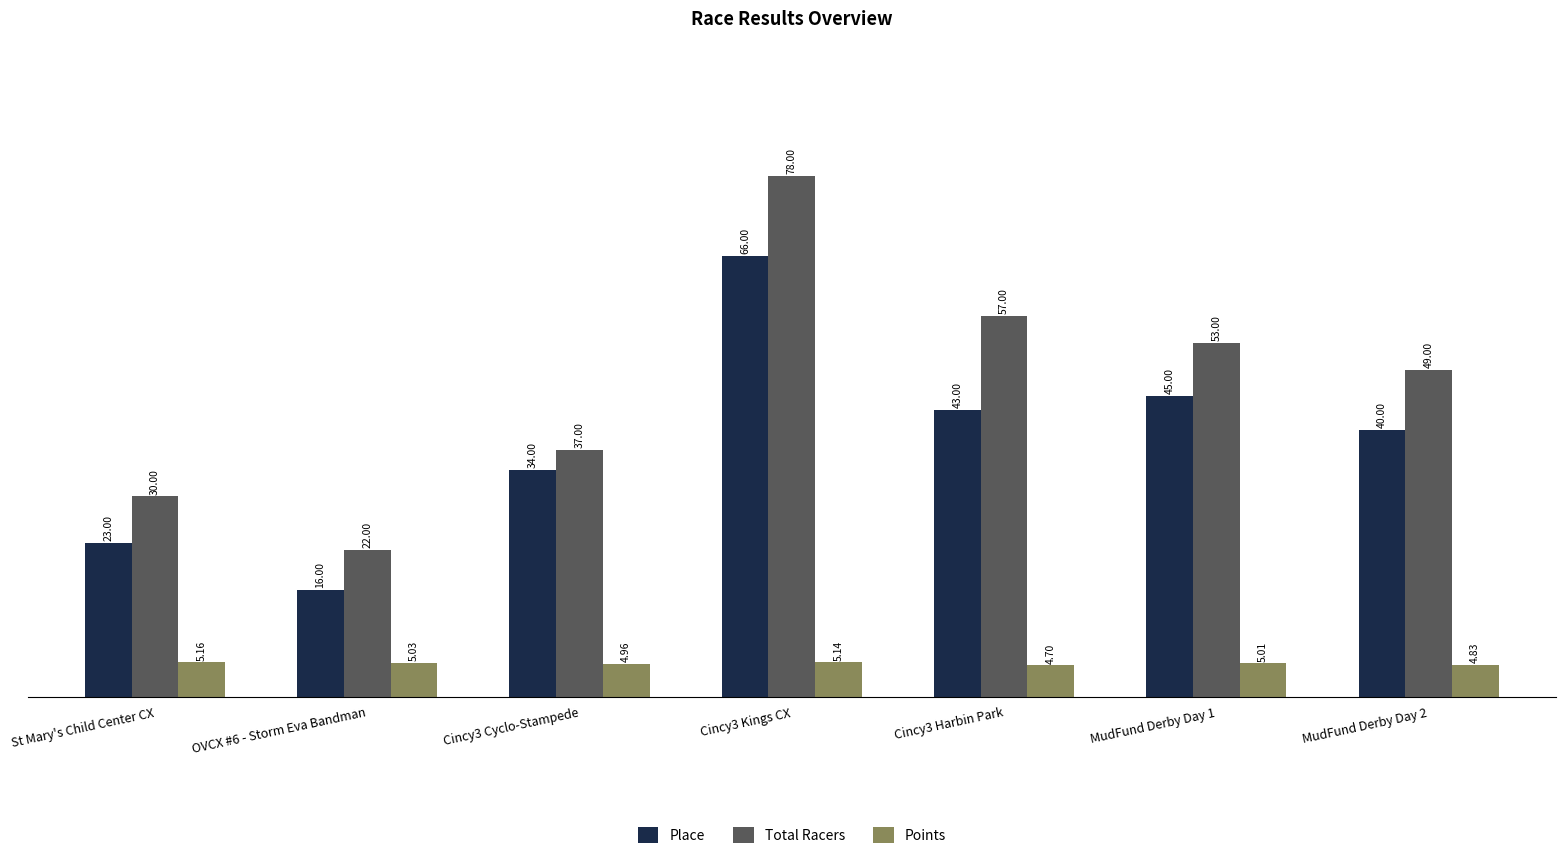

At which label does Total Racers reach its minimum?

OVCX #6 - Storm Eva Bandman